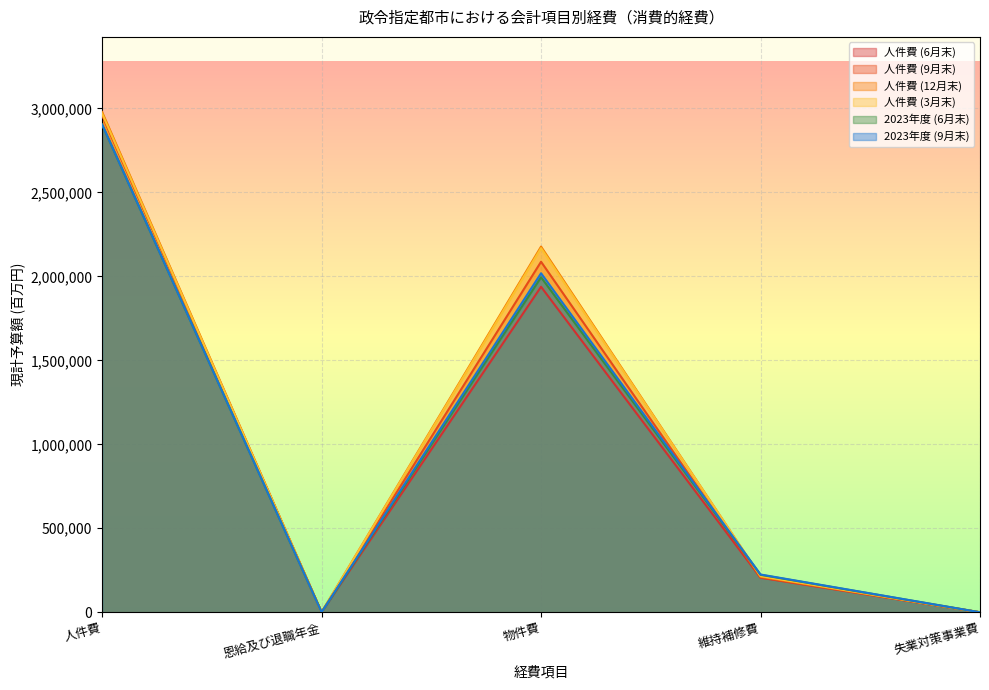

Reading left to right, list all the values displayed in this chart.

人件費 (6月末): 2961430	343	1937713	205834	0
人件費 (9月末): 2961719	343	2086830	207663	0
人件費 (12月末): 2978591	343	2177051	212388	0
人件費 (3月末): 2968847	370	2167563	215064	0
2023年度 (6月末): 2903424	306	1994363	223120	0
2023年度 (9月末): 2903640	306	2018275	224911	0